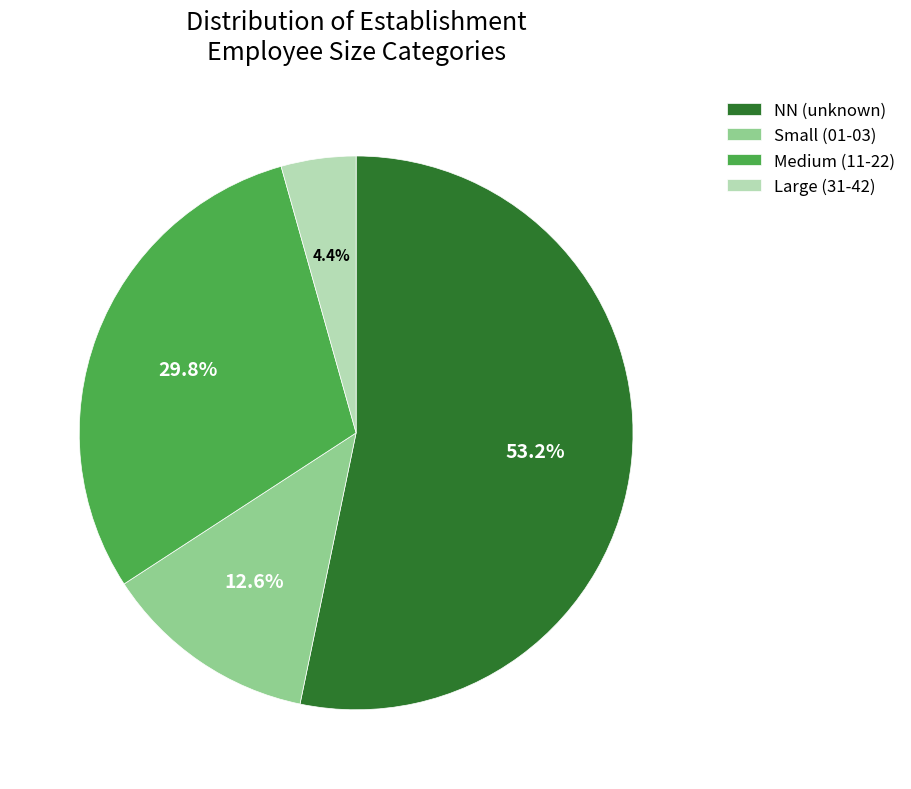

Between Small (01-03) and Large (31-42), which is larger?

Small (01-03)